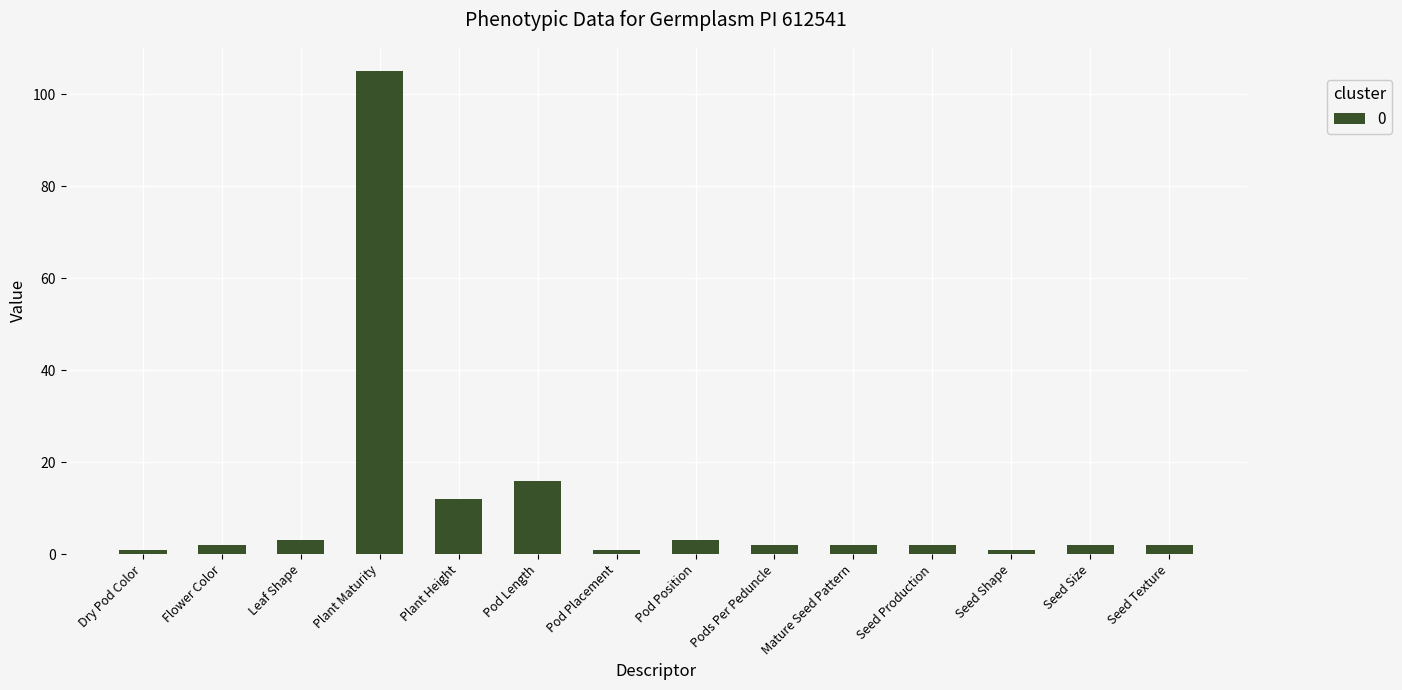

Approximately how many times larger is the value at Seed Shape compared to Seed Production?

0.5